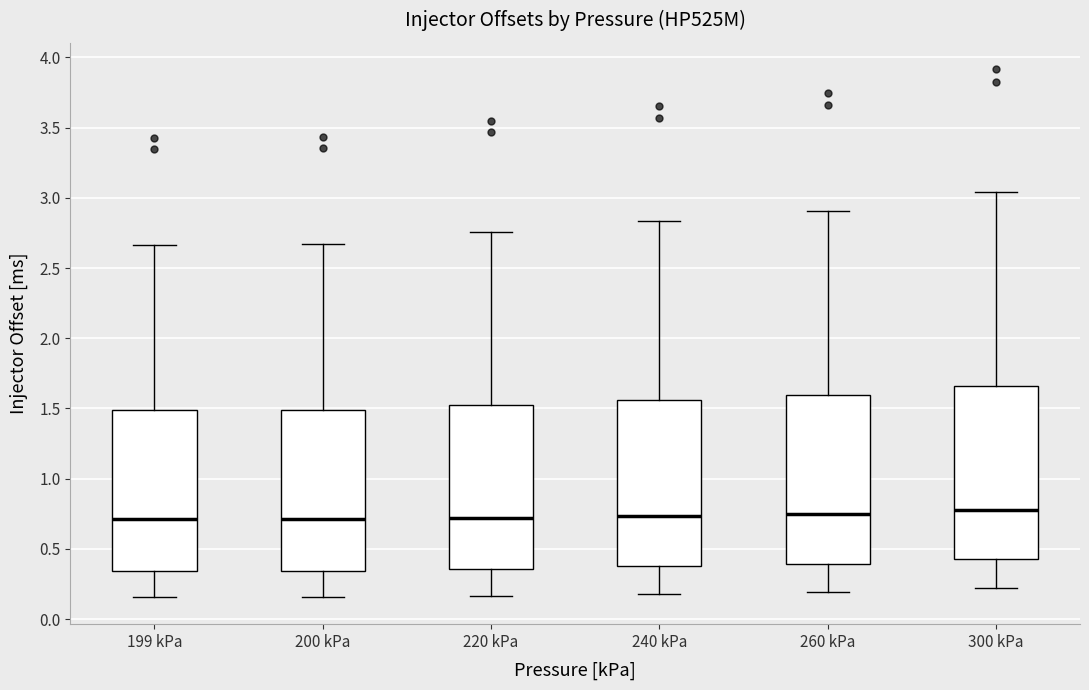

Reading left to right, read every box against the y-axis: the position of its median line, the range the box covers, and the ends of its whiskers. The values are not printed on the chart, so give them approximately, as read against the axis.

199 kPa: median 0.70, box 0.35 to 1.50, whiskers 0.15 to 2.65
200 kPa: median 0.70, box 0.35 to 1.50, whiskers 0.15 to 2.65
220 kPa: median 0.70, box 0.35 to 1.50, whiskers 0.15 to 2.75
240 kPa: median 0.75, box 0.40 to 1.55, whiskers 0.20 to 2.85
260 kPa: median 0.75, box 0.40 to 1.60, whiskers 0.20 to 2.90
300 kPa: median 0.80, box 0.45 to 1.65, whiskers 0.20 to 3.05